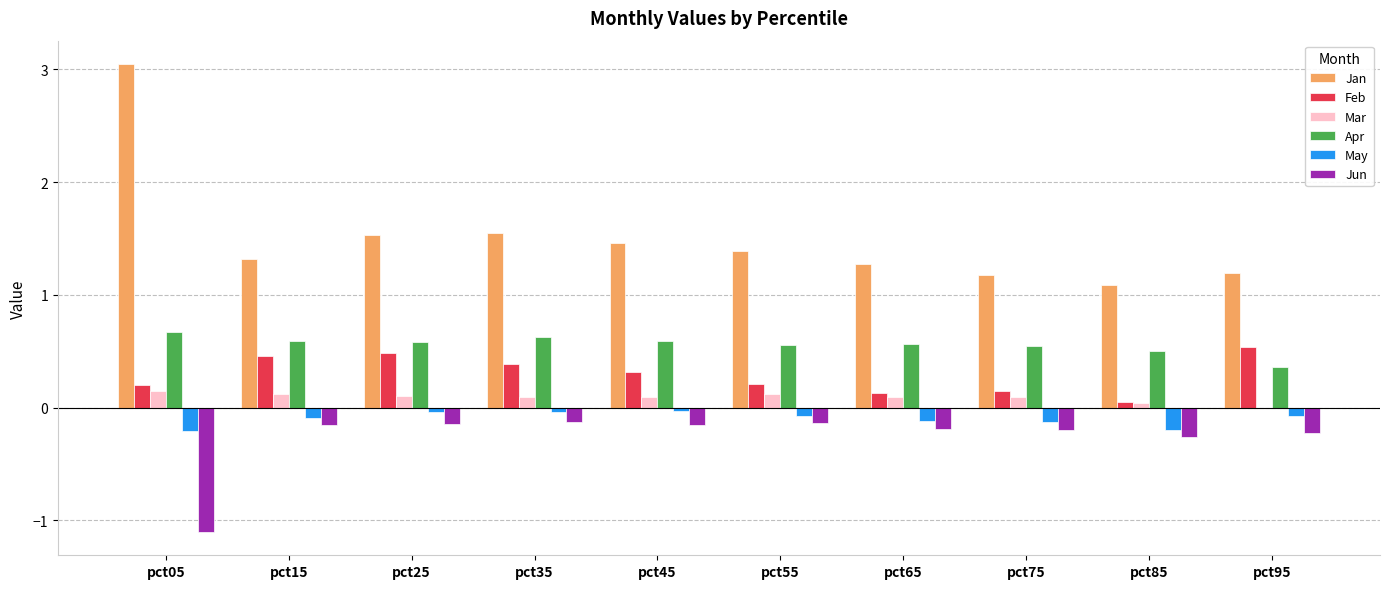

Between pct65 and pct75, which series saw the biggest shift?

Jan